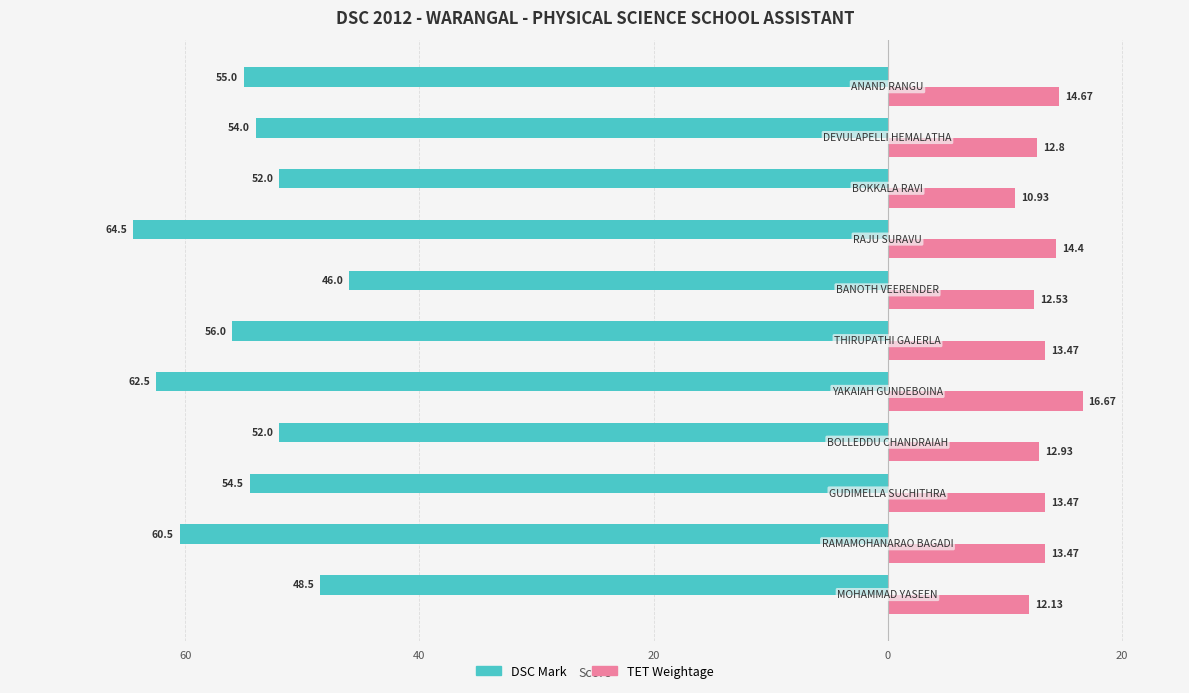

What are all the series names shown in the legend?

DSC Mark, TET Weightage